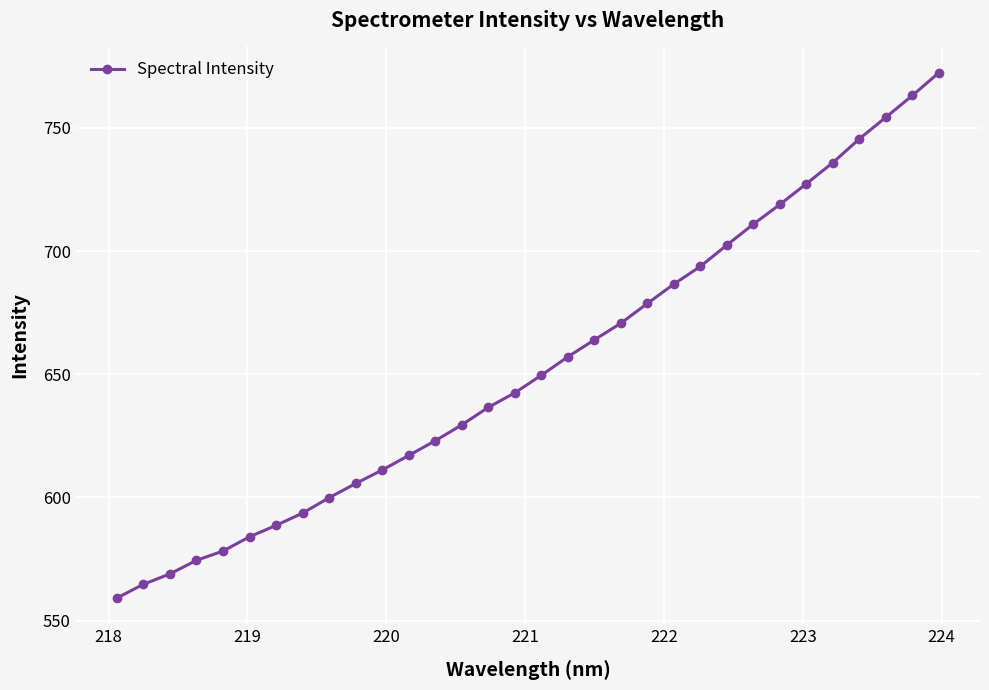

What is the sum of all values?

20909.4